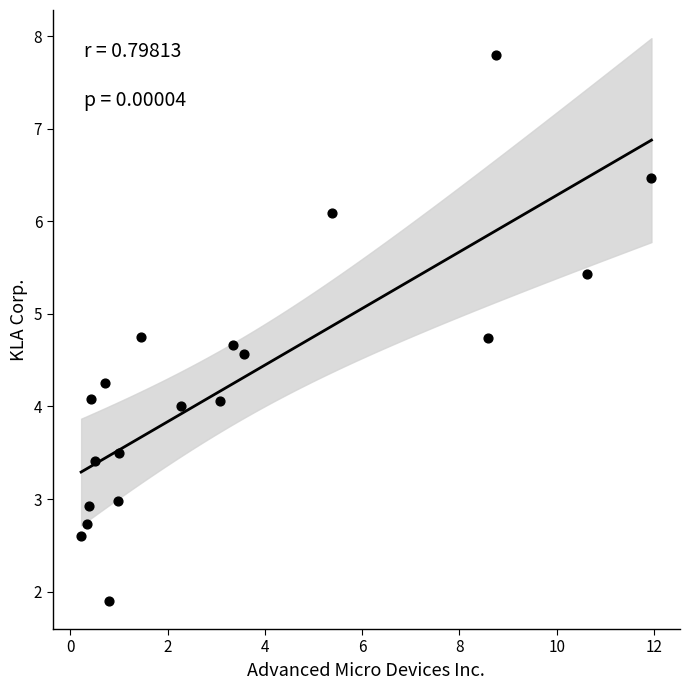

What is the range of Y values (max minus min)?

5.9